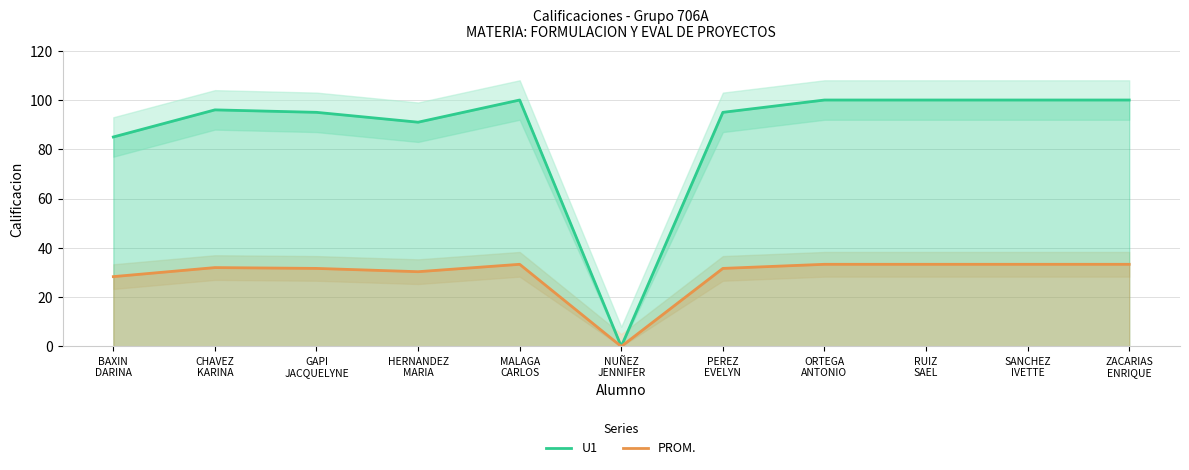

Reading left to right, extract all data points from this chart.

U1: BAXIN
DARINA=85.0	CHAVEZ
KARINA=96.0	GAPI
JACQUELYNE=95.0	HERNANDEZ
MARIA=91.0	MALAGA
CARLOS=100.0	NUÑEZ
JENNIFER=0.0	PEREZ
EVELYN=95.0	ORTEGA
ANTONIO=100.0	RUIZ
SAEL=100.0	SANCHEZ
IVETTE=100.0	ZACARIAS
ENRIQUE=100.0
PROM.: BAXIN
DARINA=28.3	CHAVEZ
KARINA=32.0	GAPI
JACQUELYNE=31.7	HERNANDEZ
MARIA=30.3	MALAGA
CARLOS=33.3	NUÑEZ
JENNIFER=0.0	PEREZ
EVELYN=31.7	ORTEGA
ANTONIO=33.3	RUIZ
SAEL=33.3	SANCHEZ
IVETTE=33.3	ZACARIAS
ENRIQUE=33.3